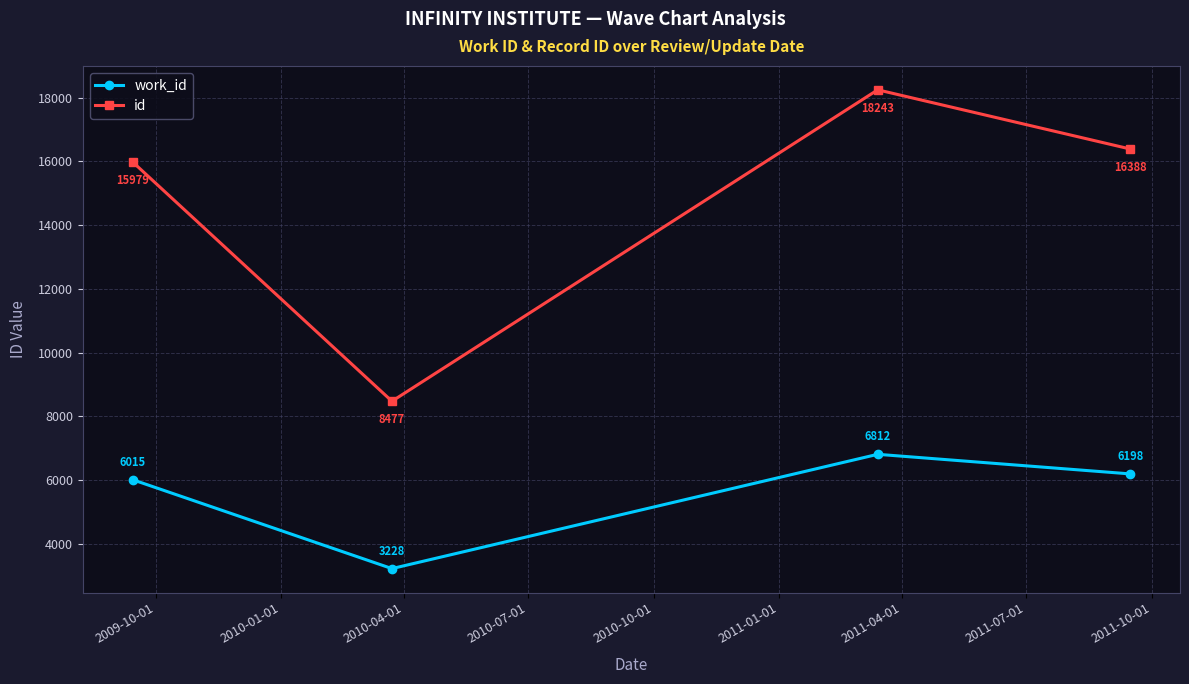

What are all the series names shown in the legend?

work_id, id